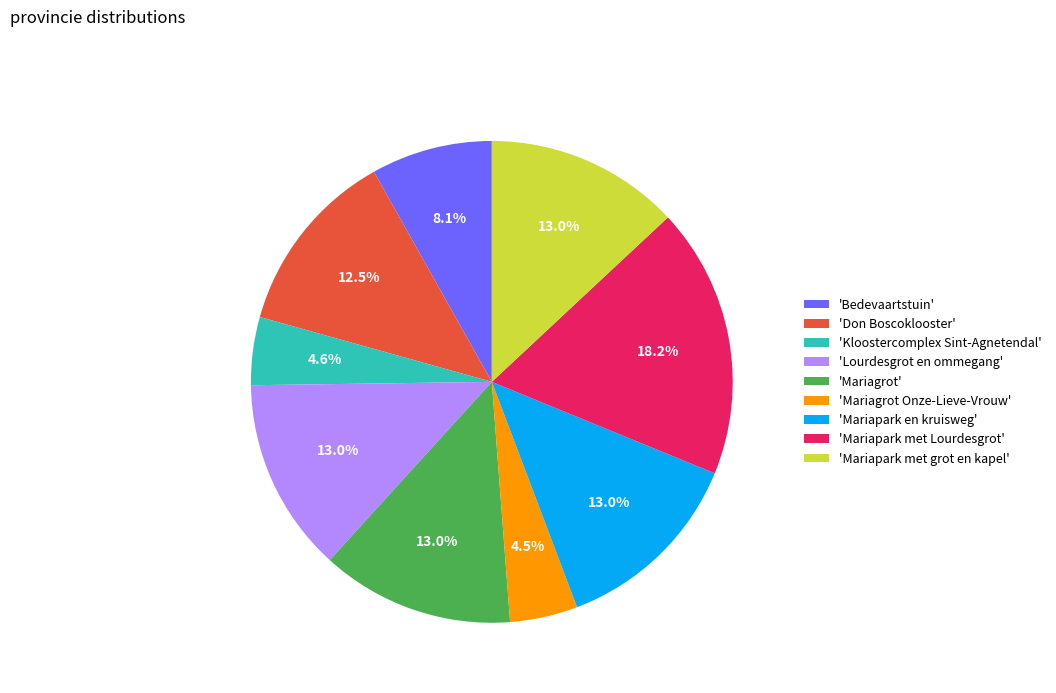

Is the sum of 'Mariagrot' and 'Bedevaartstuin' greater than half?

No